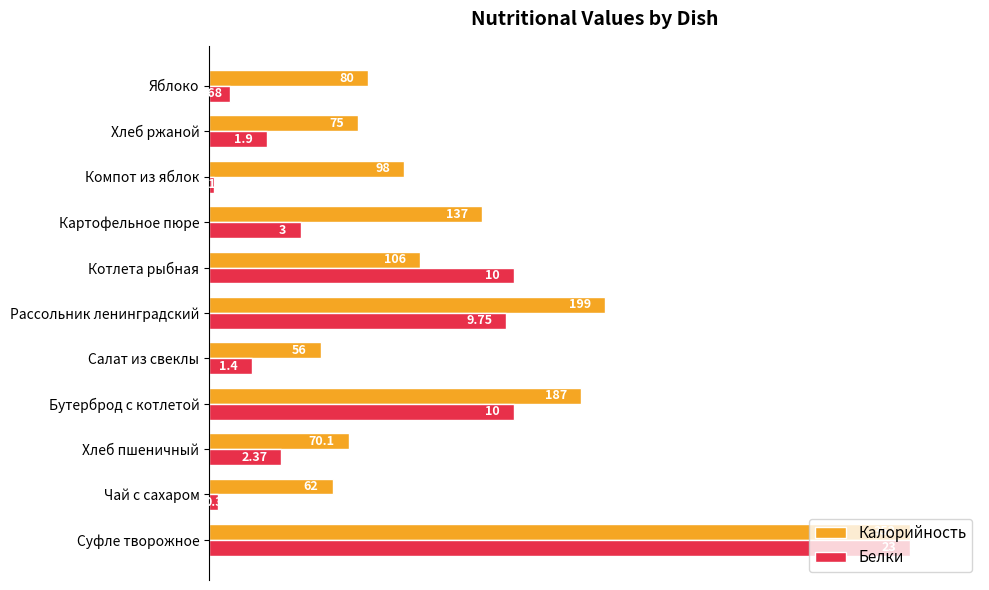

What are all the series names shown in the legend?

Калорийность, Белки